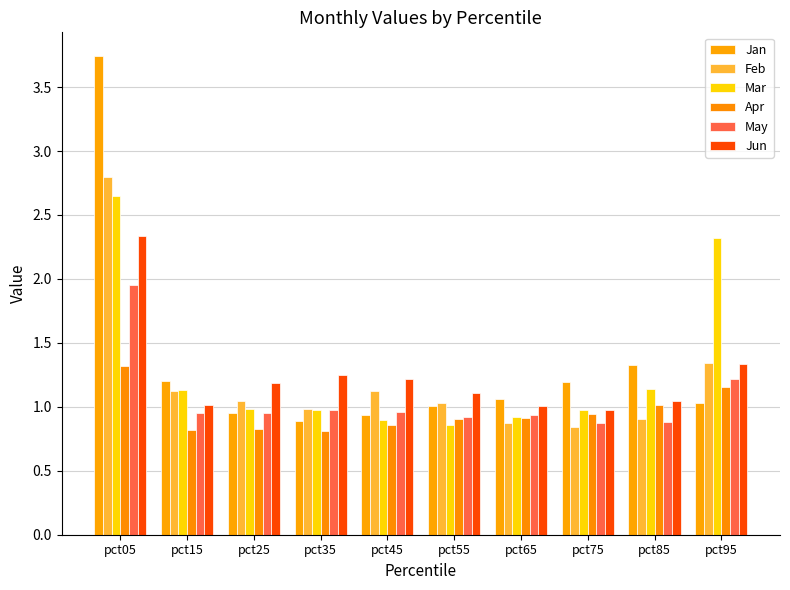

Count the number of categories in the chart.

10